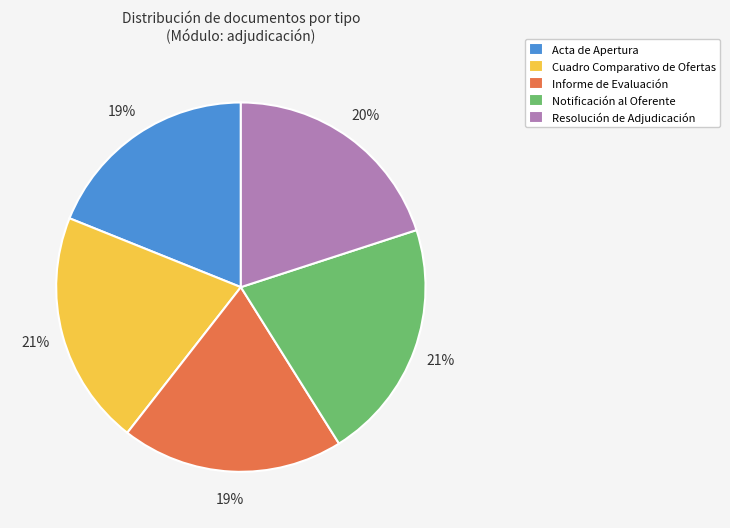

Is the sum of Notificación al Oferente and Informe de Evaluación greater than half?

No